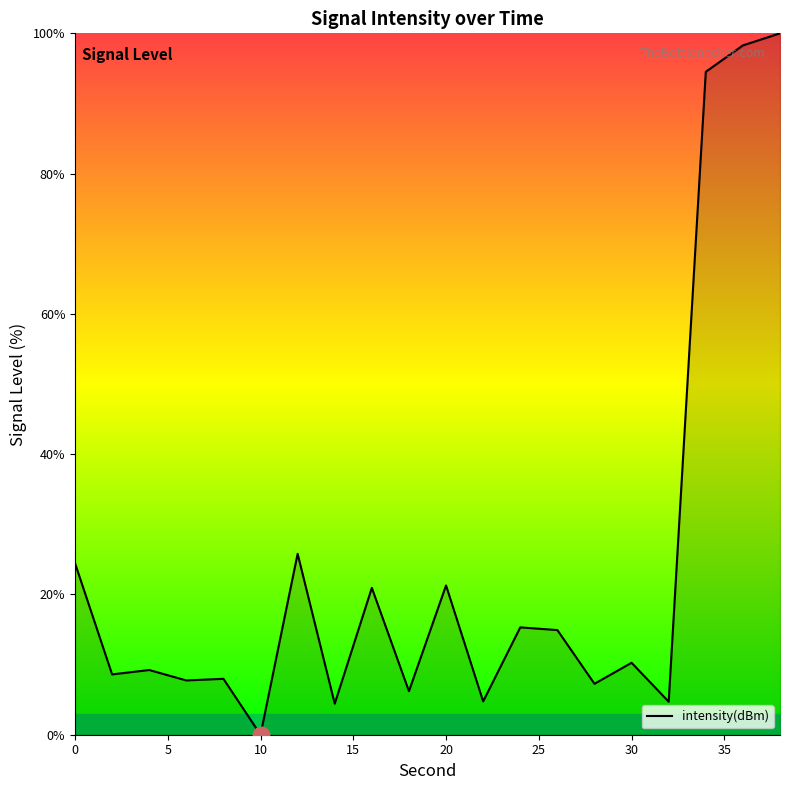

What is the difference between the maximum and minimum values?

100.0